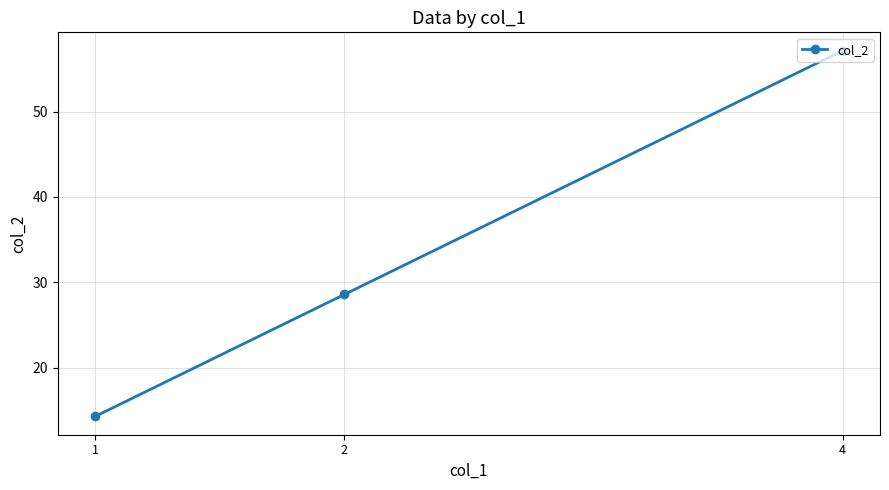

Does the chart have visible grid lines?

Yes